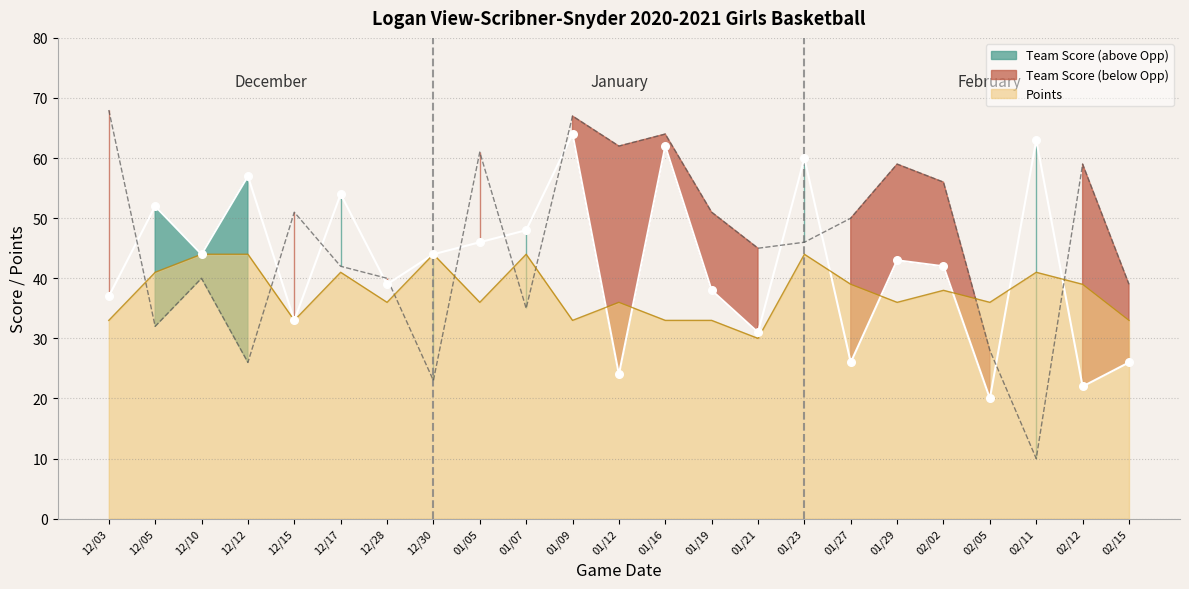

Which series has the largest Y range (max minus min)?

Opponent Score